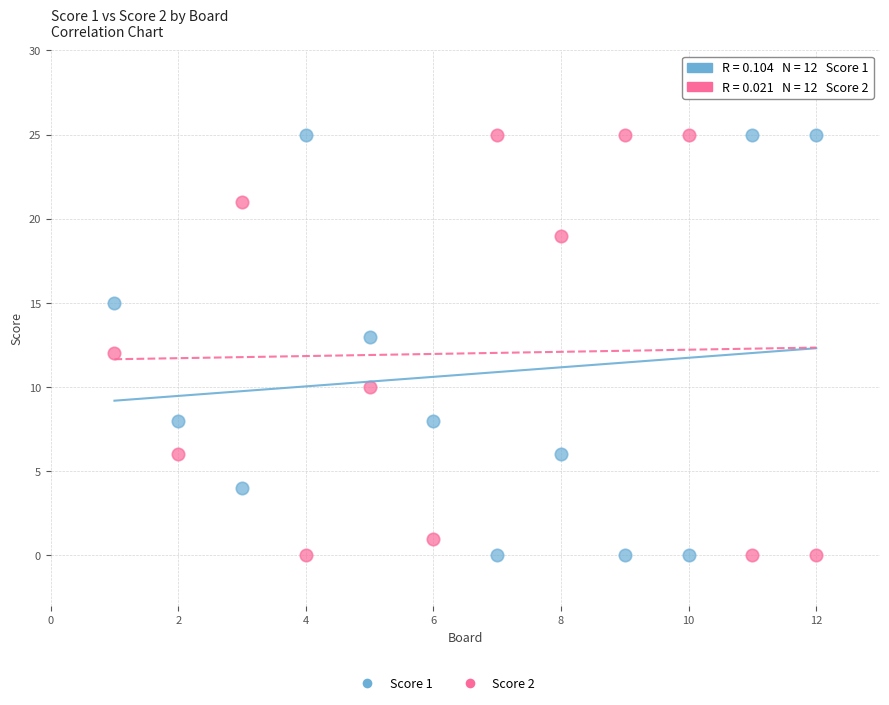

Across all data points, what is the range of Y values (max minus min)?

25